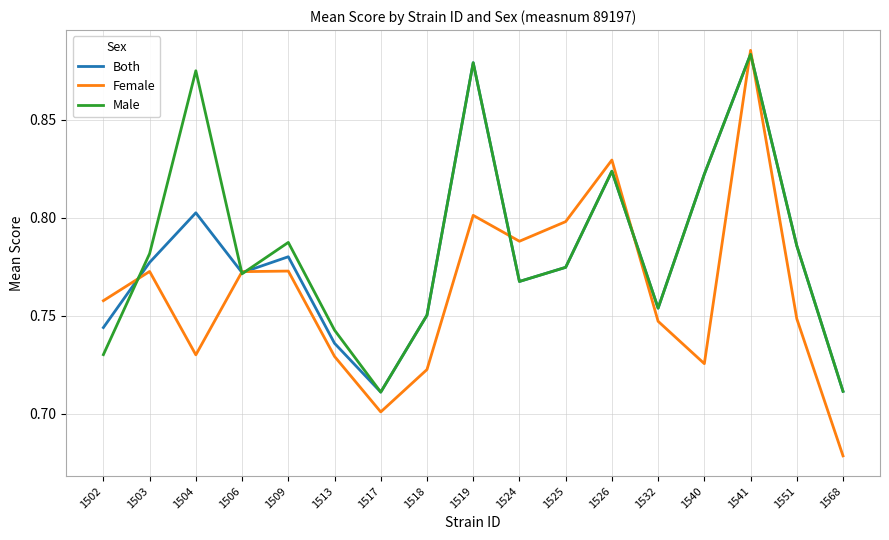

What are all the series names shown in the legend?

Both, Female, Male